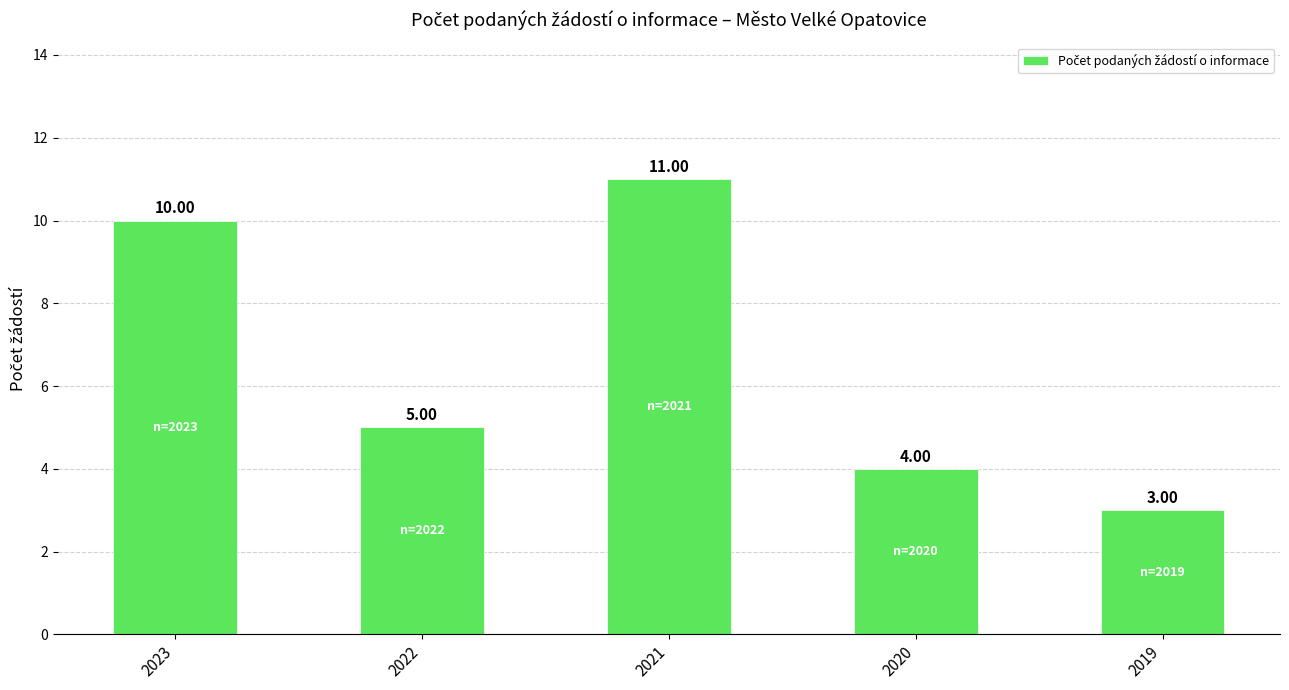

List the labels in order of value, smallest first.

2019, 2020, 2022, 2023, 2021